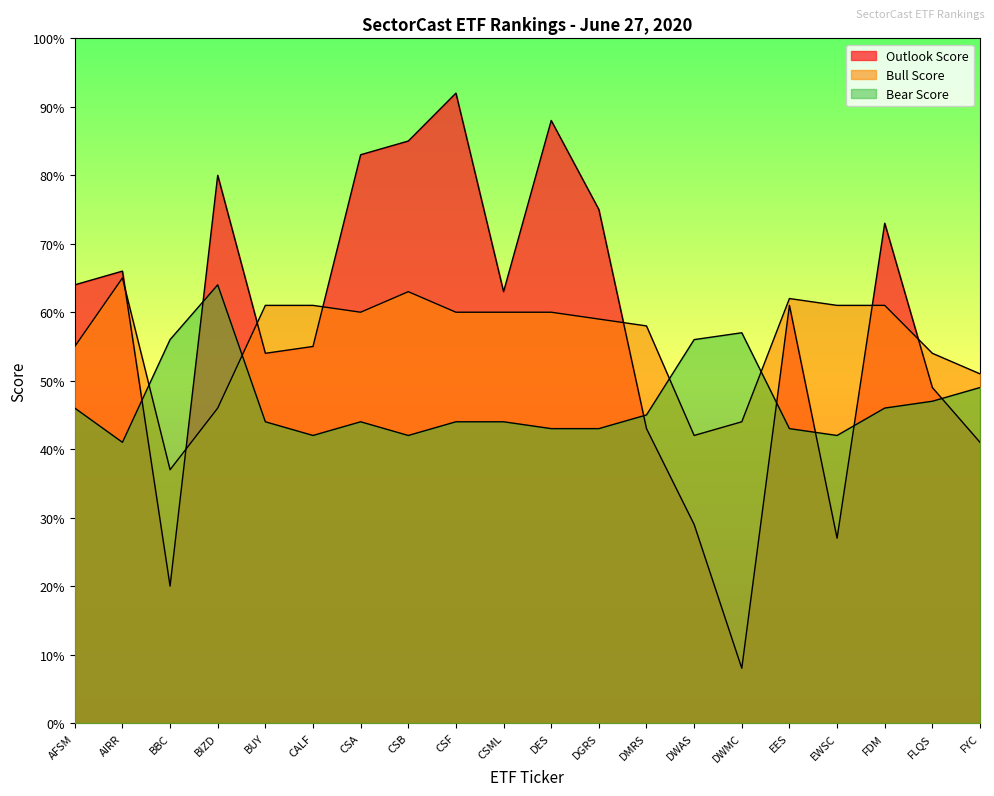

What is the label of the 15th point from the left?

DWMC